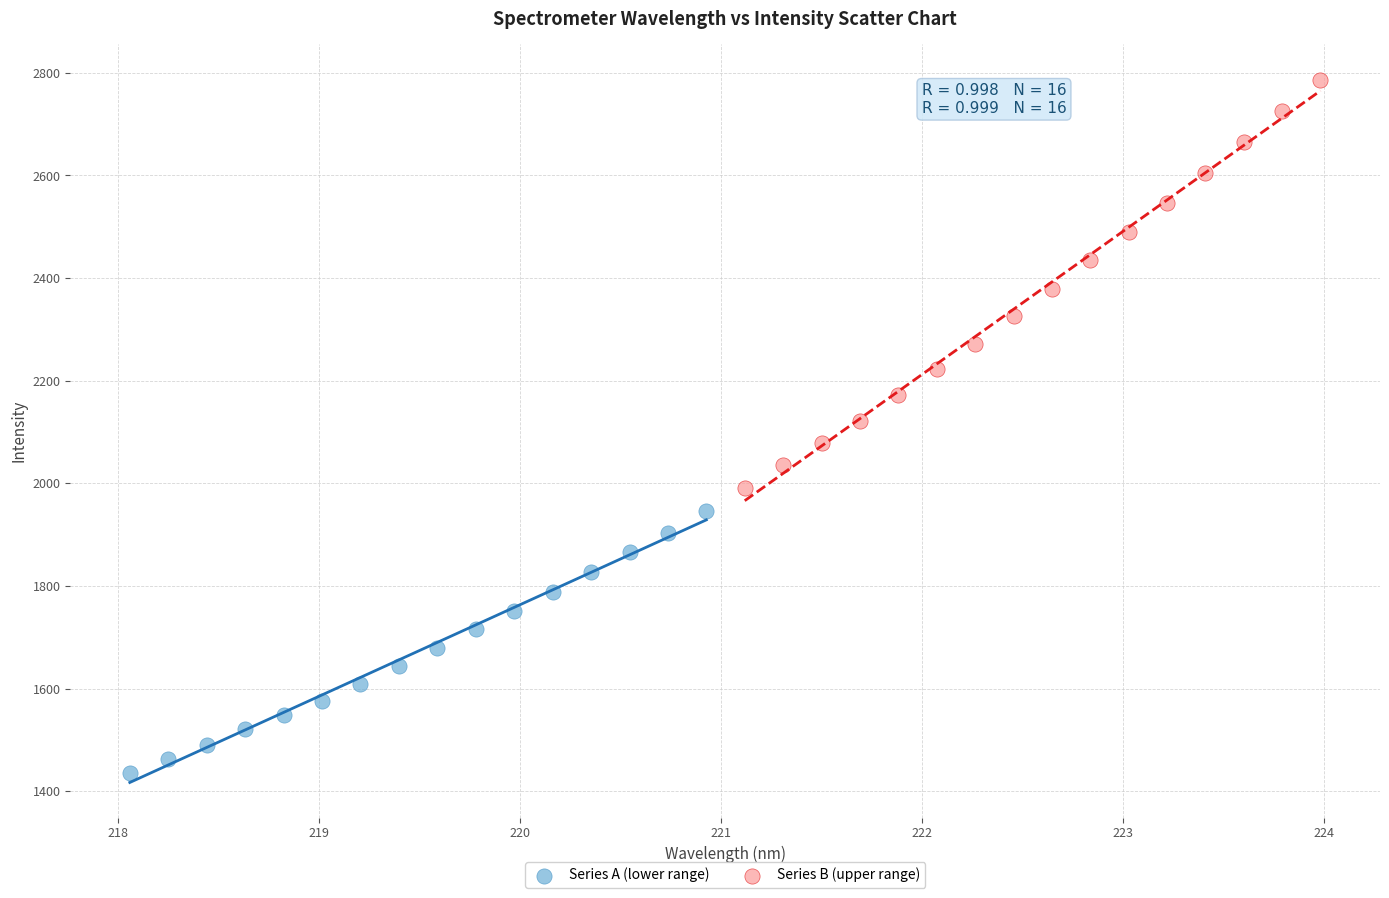

Which series has the largest Y range (max minus min)?

Series B (upper range)